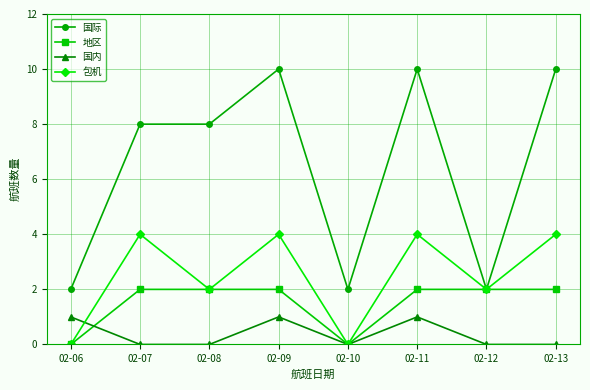

True or false: 包机 has more than 0 interior local peaks.

True